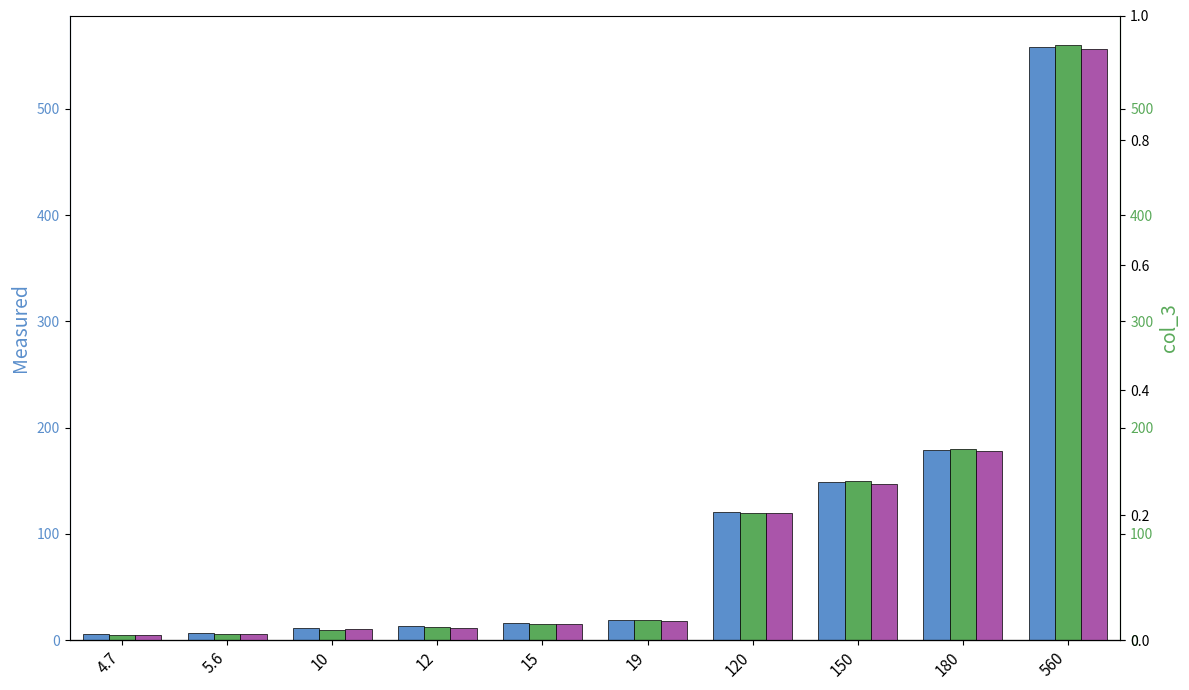

Which series has the widest spread of values?

col_3